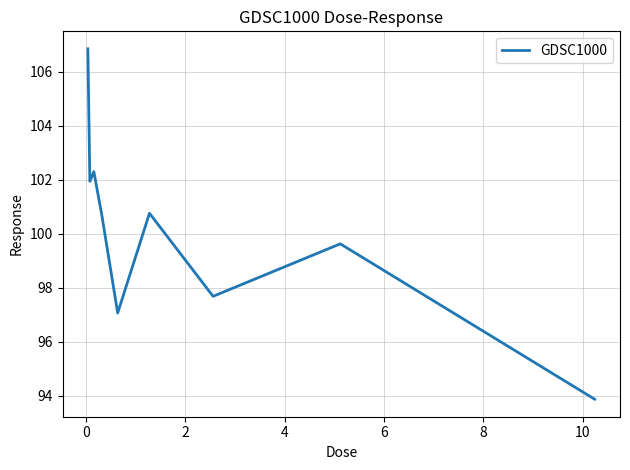

What is the difference between the maximum and minimum values?

13.0